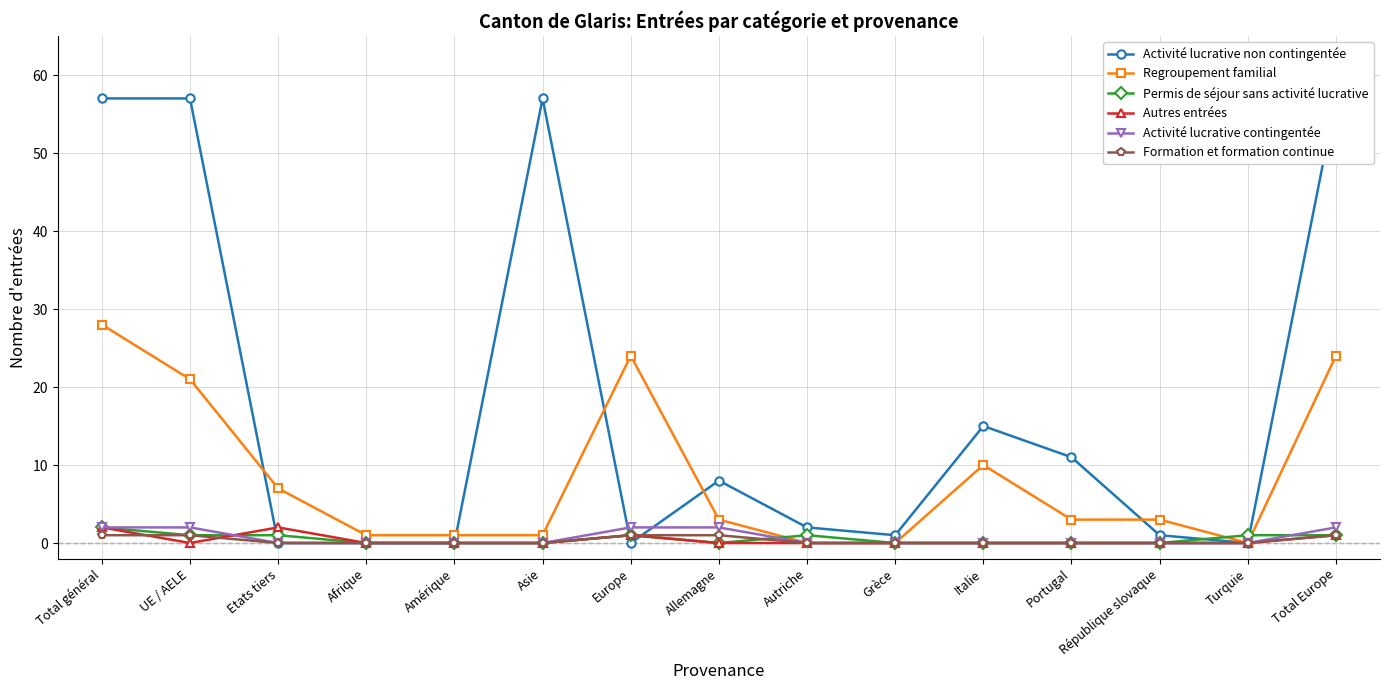

Reading left to right, list all the values displayed in this chart.

Activité lucrative non contingentée: 57	57	0	0	0	57	0	8	2	1	15	11	1	0	57
Regroupement familial: 28	21	7	1	1	1	24	3	0	0	10	3	3	0	24
Permis de séjour sans activité lucrative: 2	1	1	0	0	0	1	0	1	0	0	0	0	1	1
Autres entrées: 2	0	2	0	0	0	1	0	0	0	0	0	0	0	1
Activité lucrative contingentée: 2	2	0	0	0	0	2	2	0	0	0	0	0	0	2
Formation et formation continue: 1	1	0	0	0	0	1	1	0	0	0	0	0	0	1